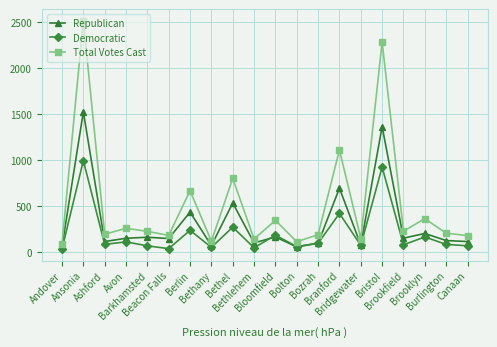

Which series has the largest total across all categories?

Total Votes Cast